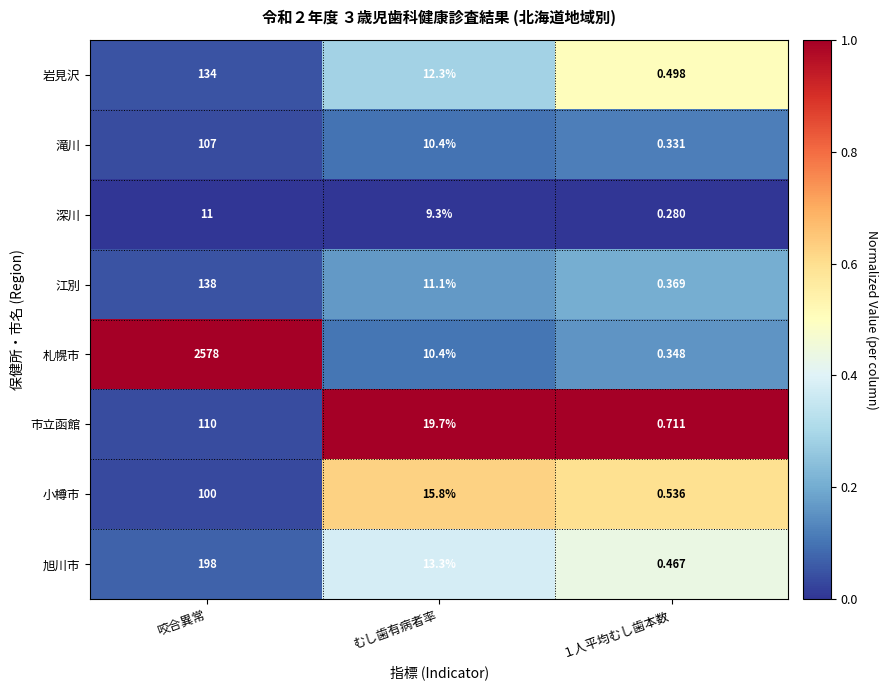

What is the difference between the highest and lowest values at むし歯有病者率?

10.4